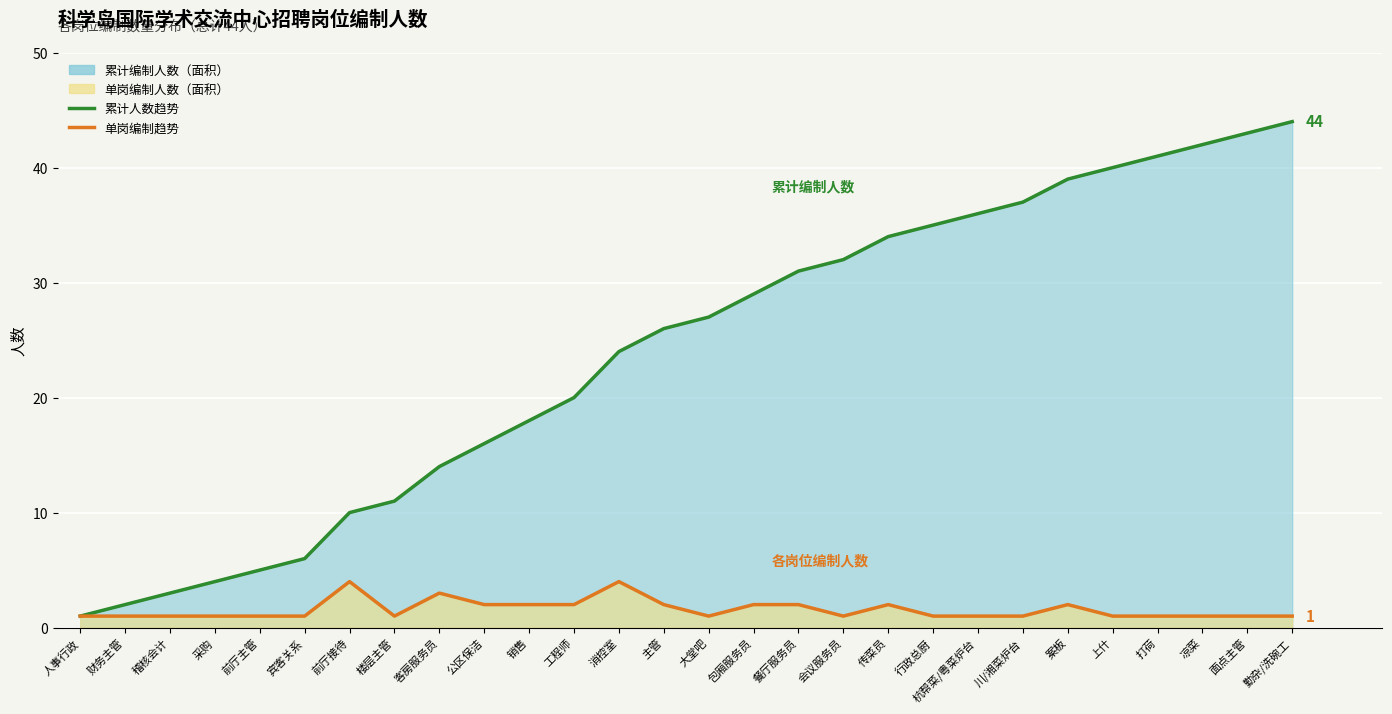

What is the value of the 累计人数趋势 point at the 15th from the left?

27